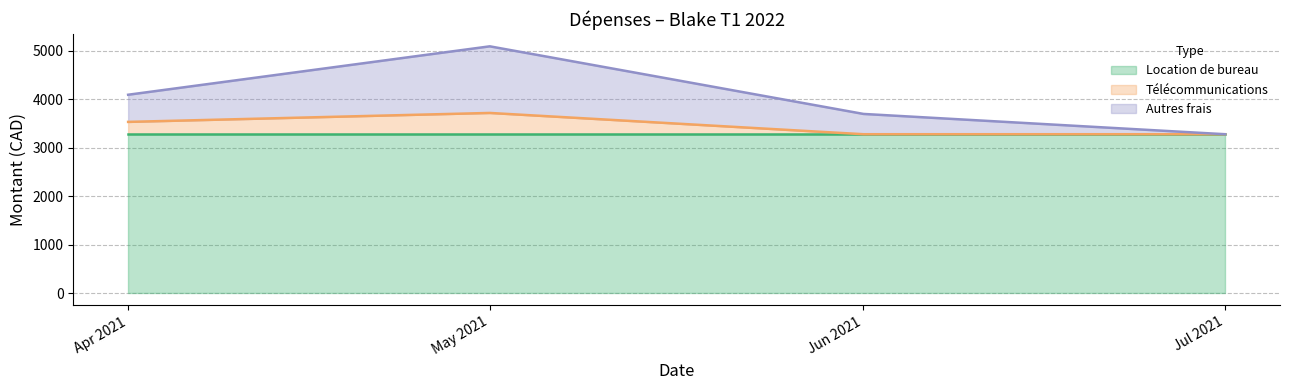

The value of Location de bureau at Jul 2021 is 3280.0. True or false?

True